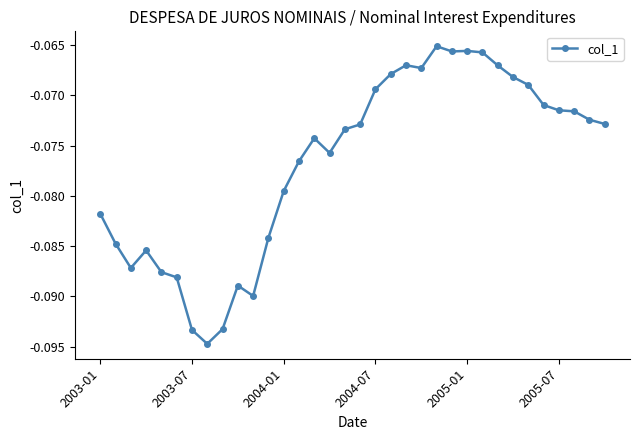

True or false: there are more than 1 points higher than both neighbors.

True